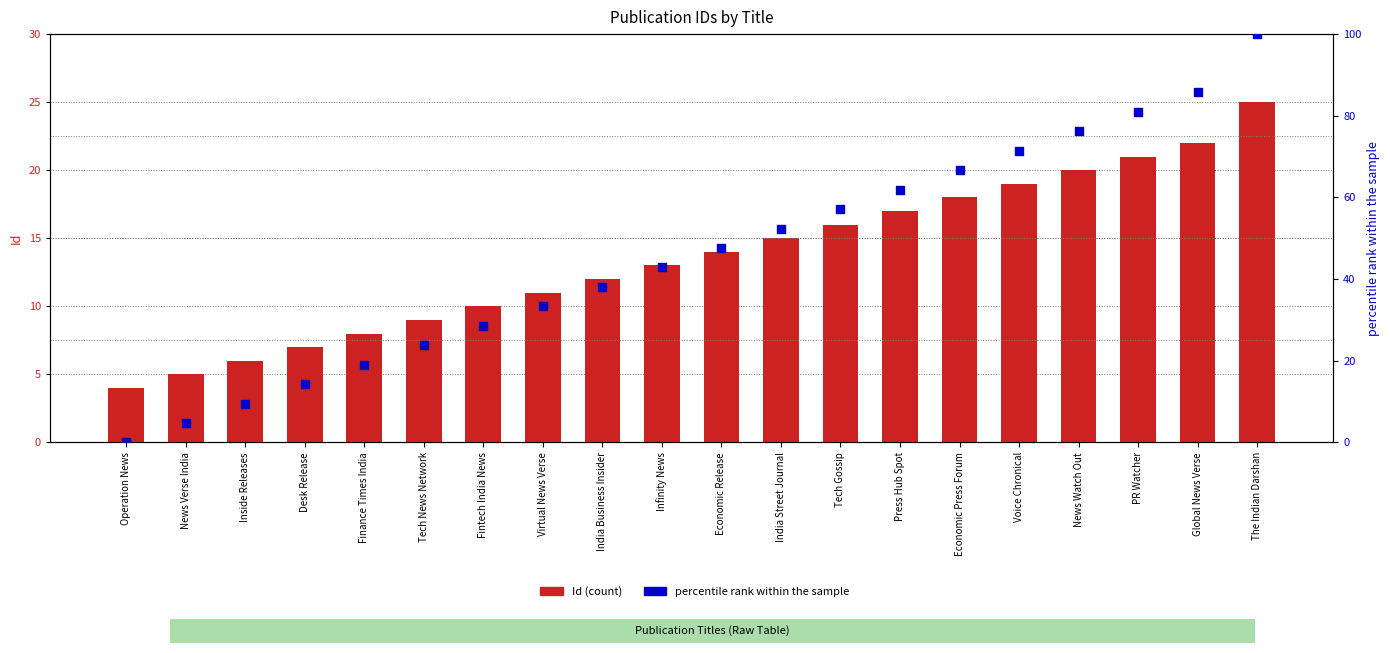

What is the total value across all series at Inside Releases?

15.5